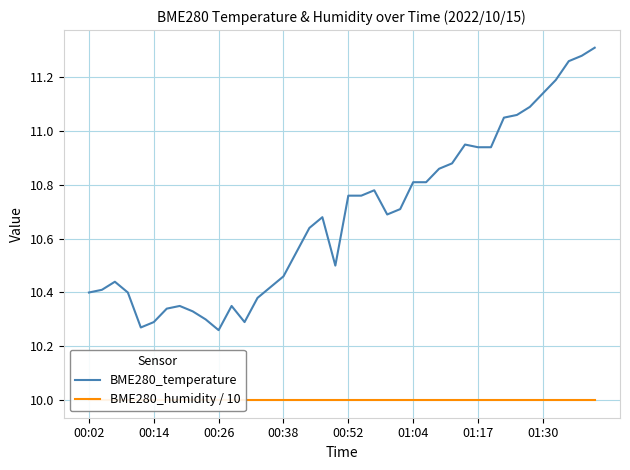

True or false: BME280_humidity / 10 and BME280_temperature cross at least once.

False